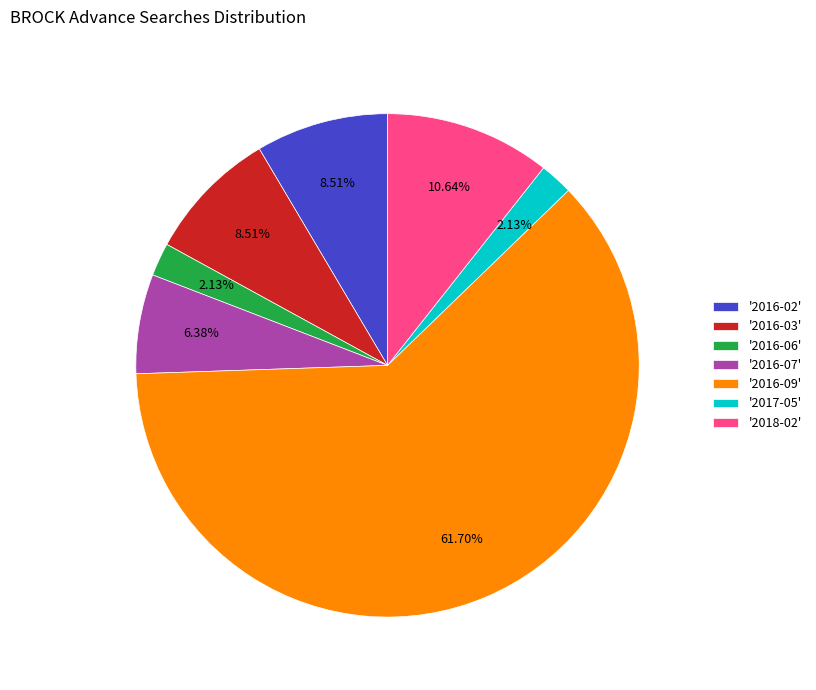

Which category accounts for the majority?

'2016-09'